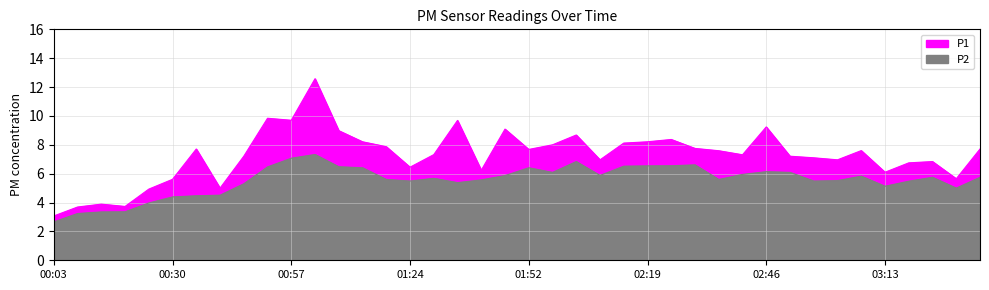

What are all the series names shown in the legend?

P1, P2